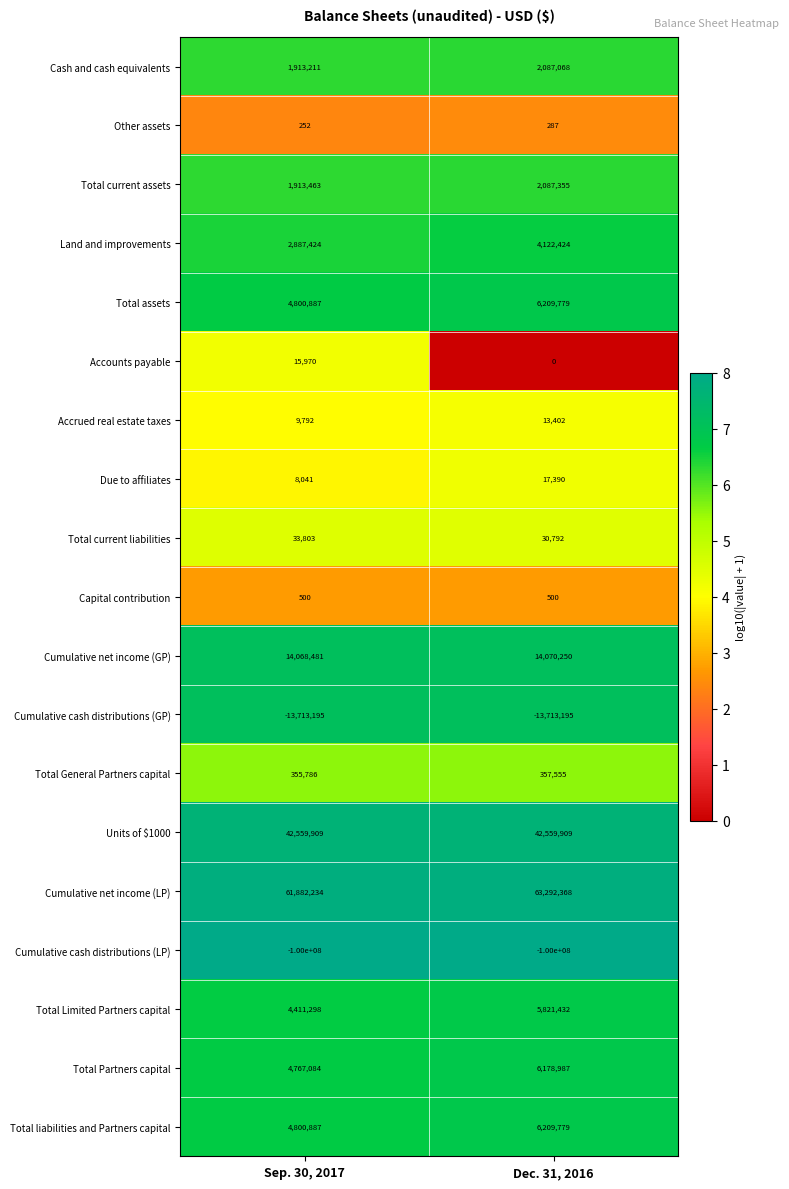

List the labels in order of Total Limited Partners capital value, largest first.

Dec. 31, 2016, Sep. 30, 2017